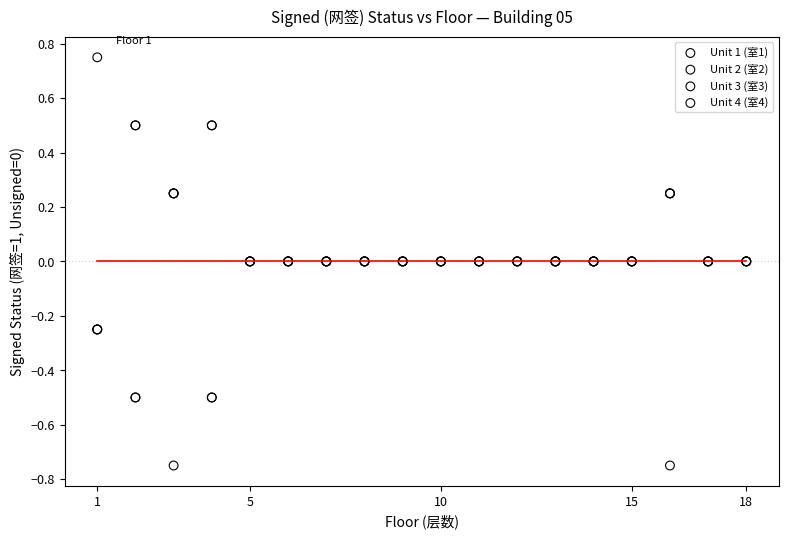

What are all the series names shown in the legend?

Unit 1 (室1), Unit 2 (室2), Unit 3 (室3), Unit 4 (室4)